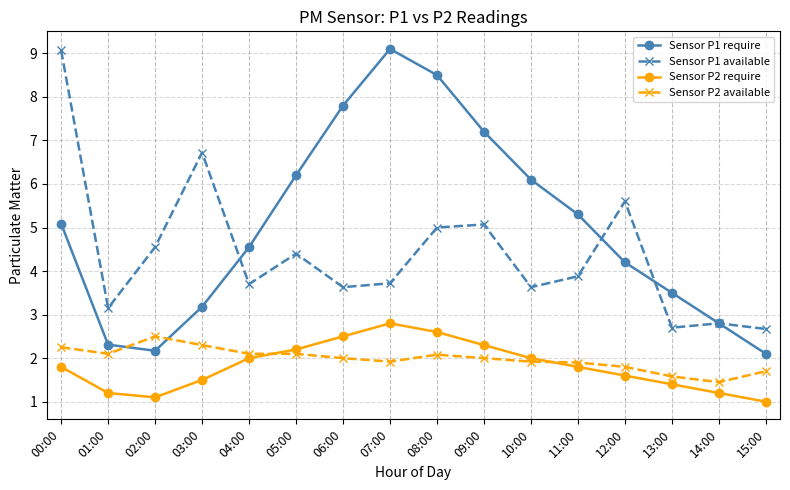

What is the average value of the Sensor P1 require series?

5.0